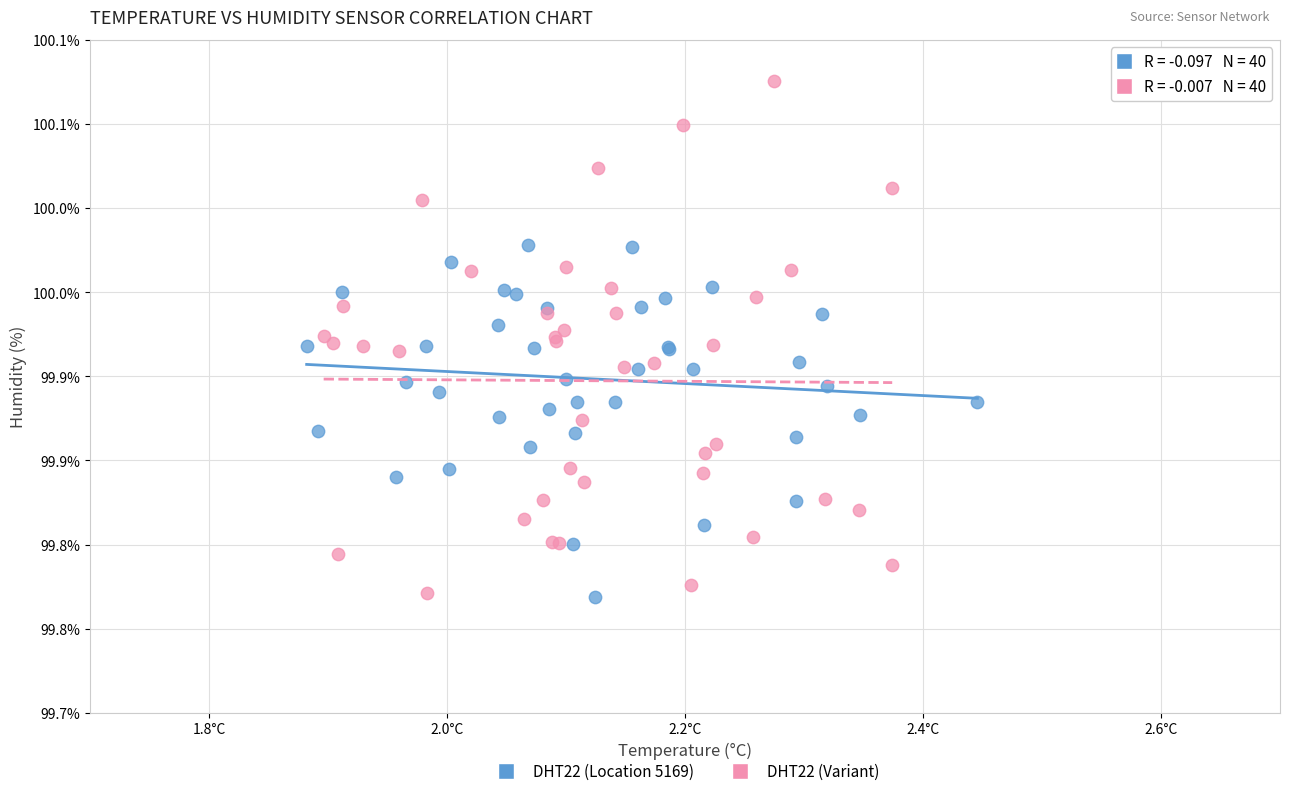

What are all the series names shown in the legend?

DHT22 (Location 5169), DHT22 (Variant)